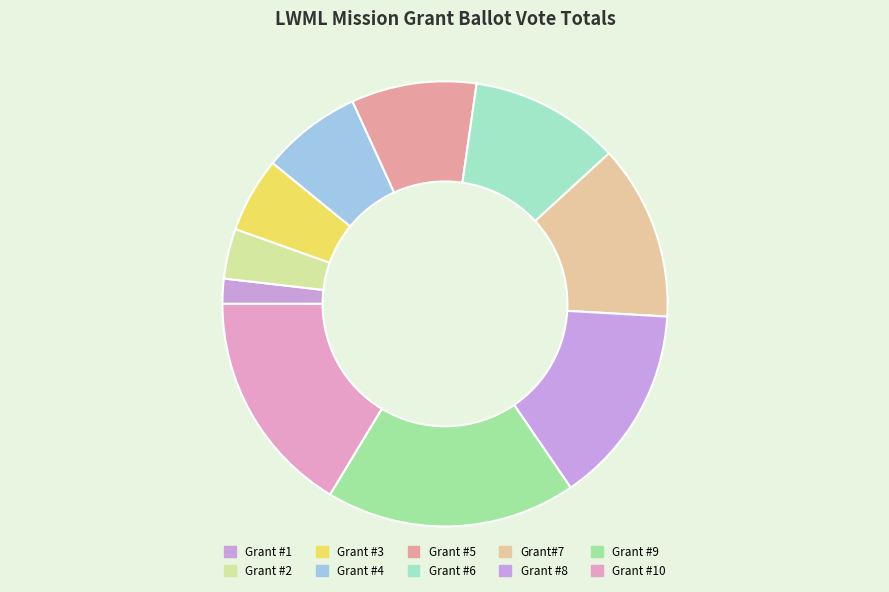

What is the ratio of the value at Grant #3 to the value at Grant #1?

3.0